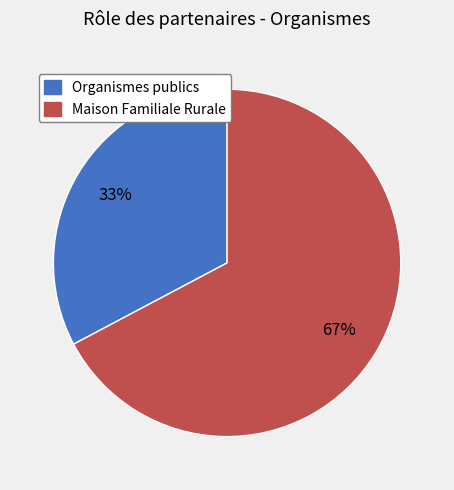

Is there a majority slice in this chart?

Yes